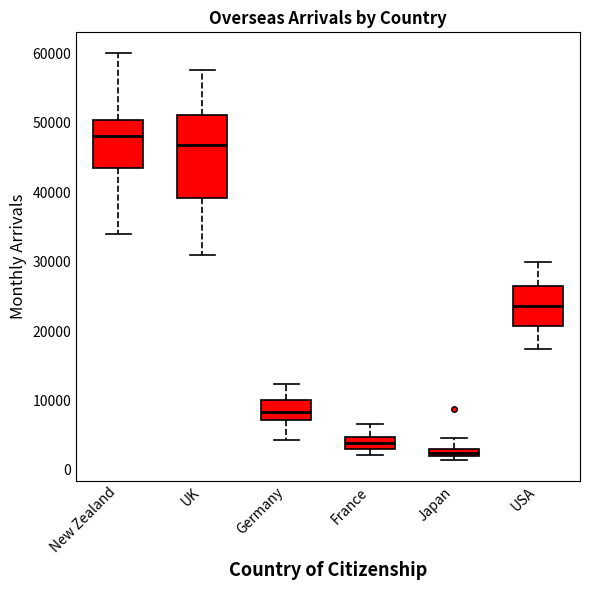

Where is the upper edge of the box for UK on the y-axis? The values are not printed on the chart, so give them approximately, as read against the axis.

51000